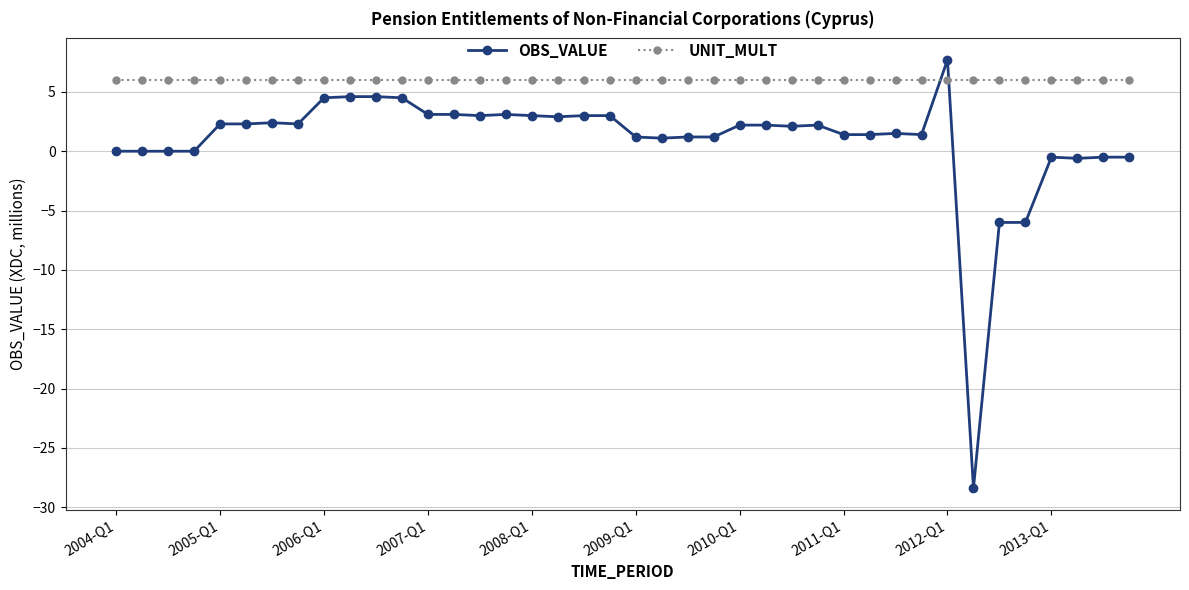

Rank the series by their maximum value, from highest to lowest.

OBS_VALUE, UNIT_MULT